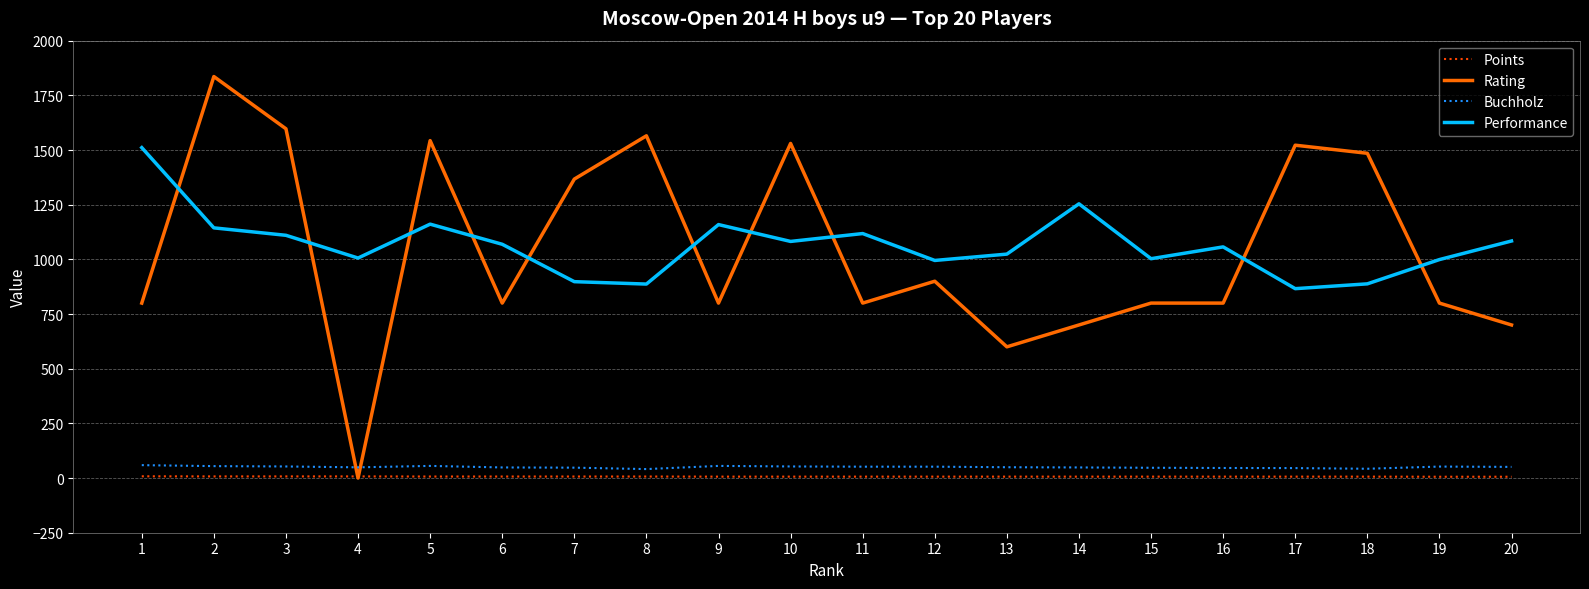

True or false: Performance has a value of 1110.0 at 3.

True